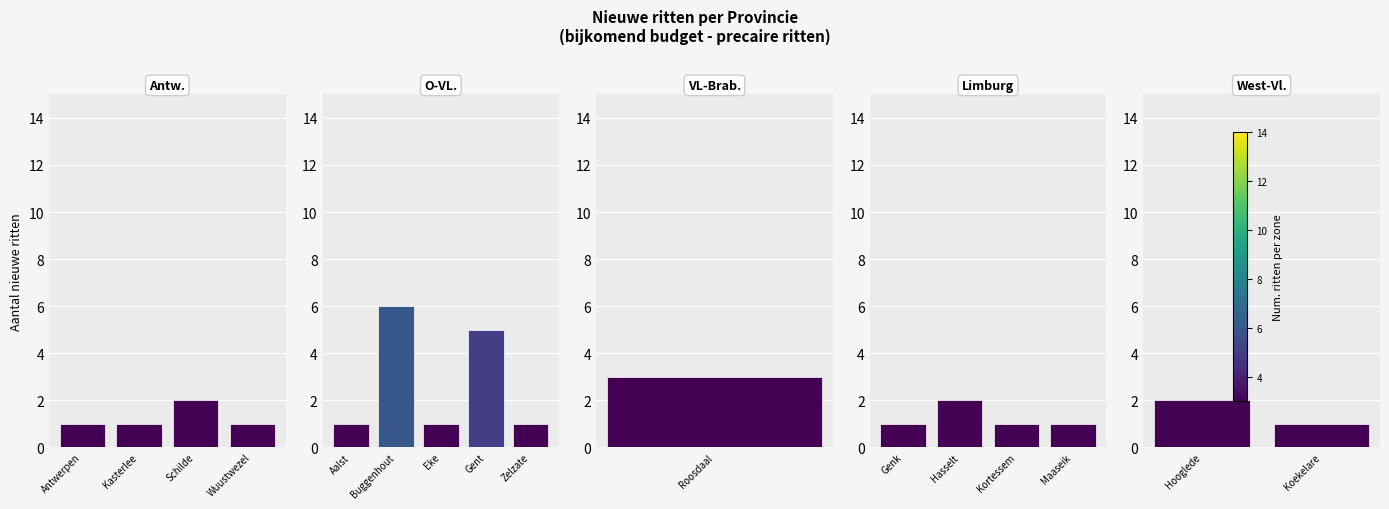

What position from the left is Hooglede?

1